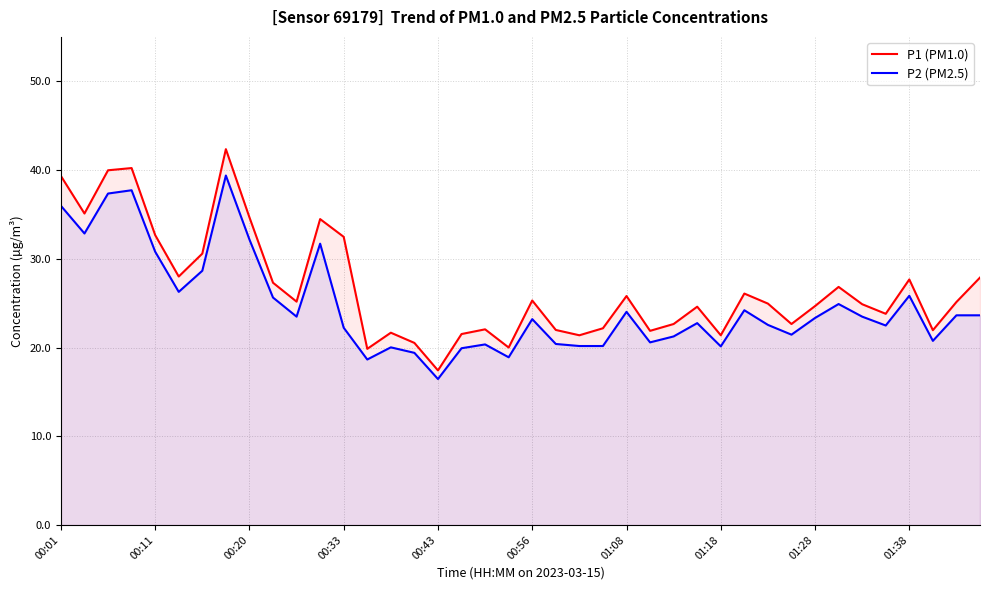

What is the sum of all P1 values?

1069.0